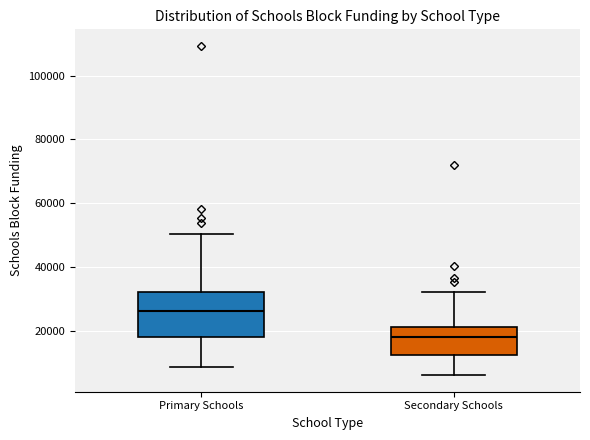

Reading left to right, read every box against the y-axis: the position of its median line, the range the box covers, and the ends of its whiskers. The values are not printed on the chart, so give them approximately, as read against the axis.

Primary Schools: median 26000, box 18000 to 32000, whiskers 8000 to 50000
Secondary Schools: median 18000, box 12000 to 22000, whiskers 6000 to 32000